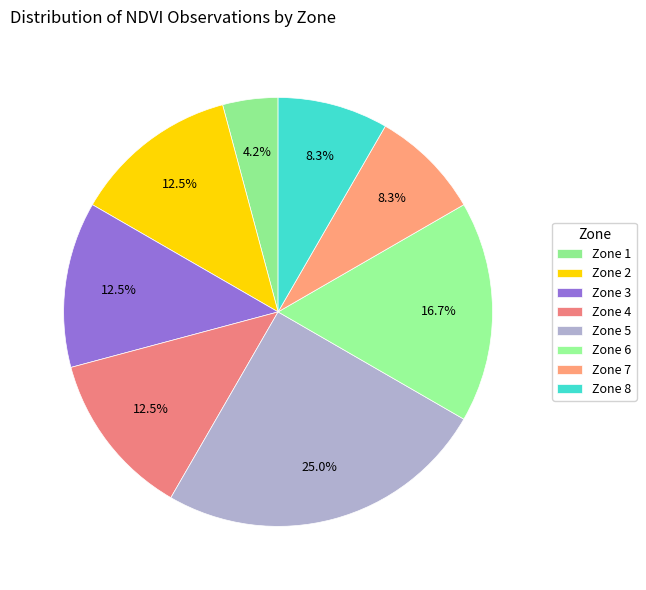

How many slices are in this pie chart?

8